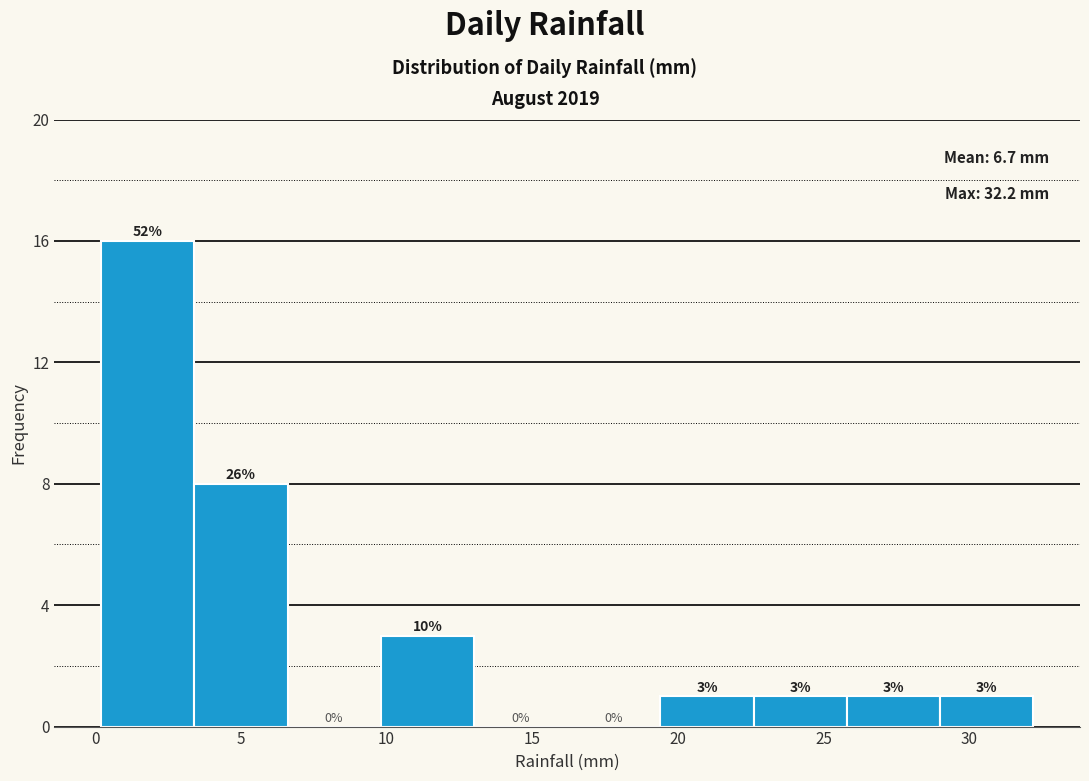

Over which range of the x-axis is the bar tallest?

0.2 to 3.4